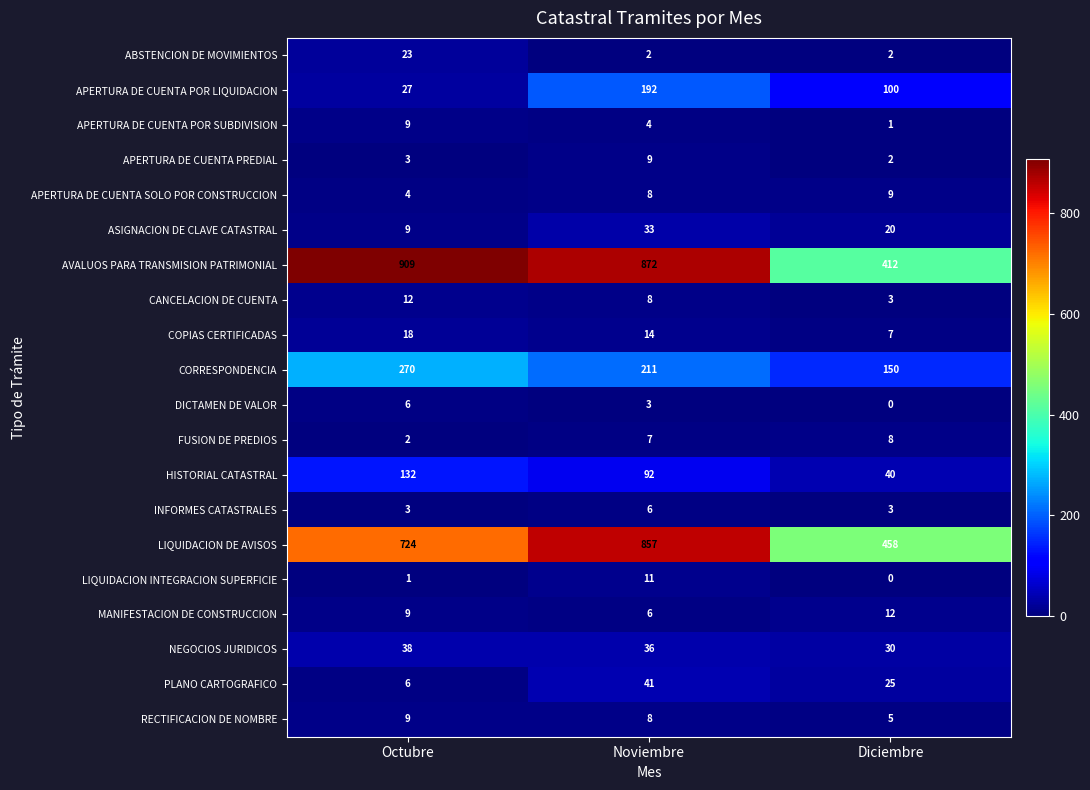

What is the sum of the AVALUOS PARA TRANSMISION PATRIMONIAL values at Diciembre and Noviembre?

1284